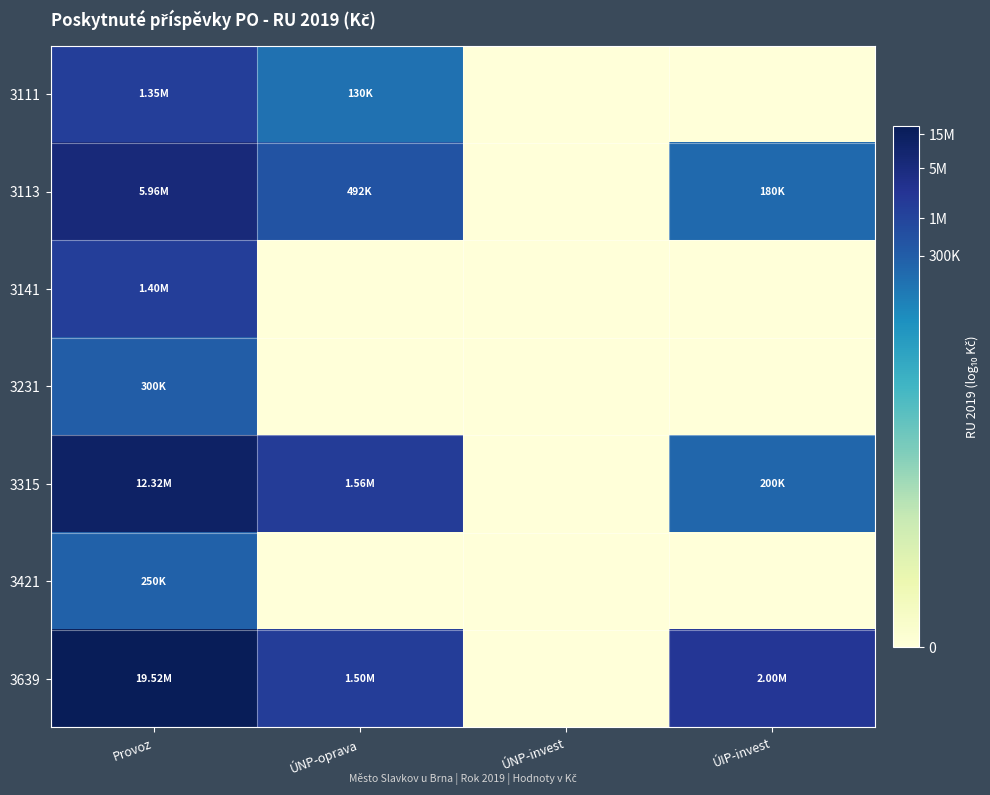

At ÚNP-oprava, list the series in order from smallest to largest.

3141, 3231, 3421, 3111, 3113, 3639, 3315